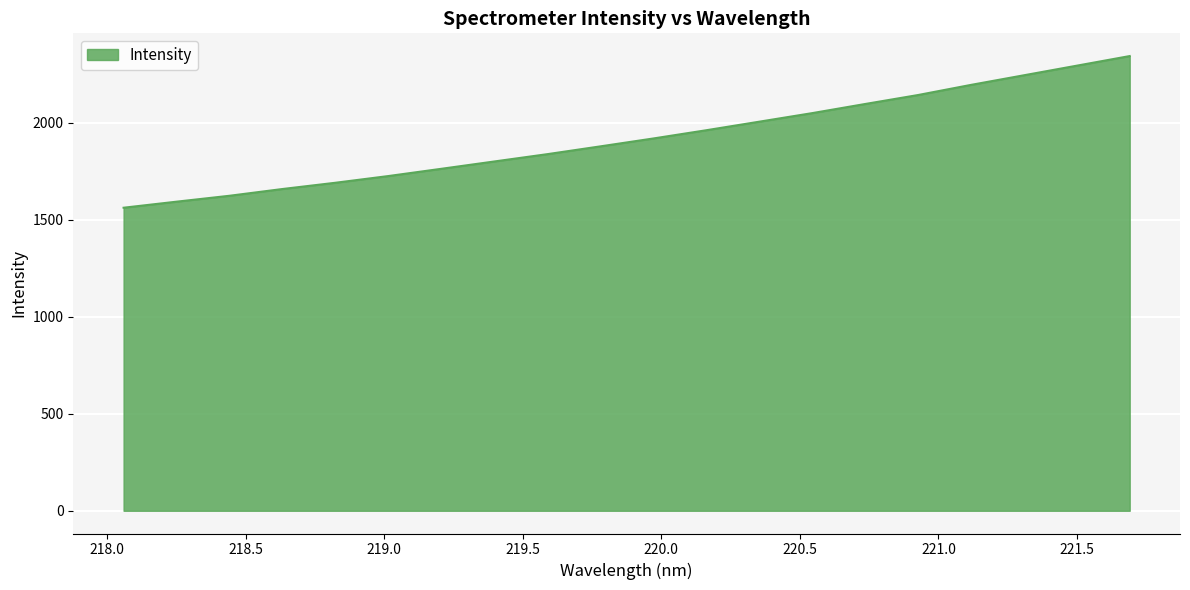

Does the chart have visible grid lines?

Yes